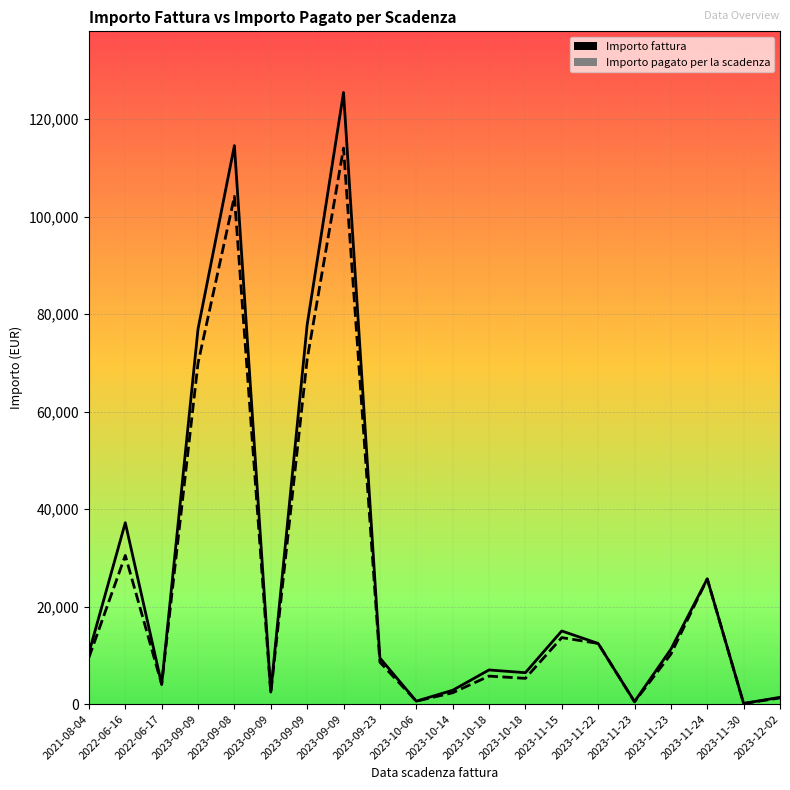

True or false: Importo pagato per la scadenza and Importo fattura intersect in this chart.

False